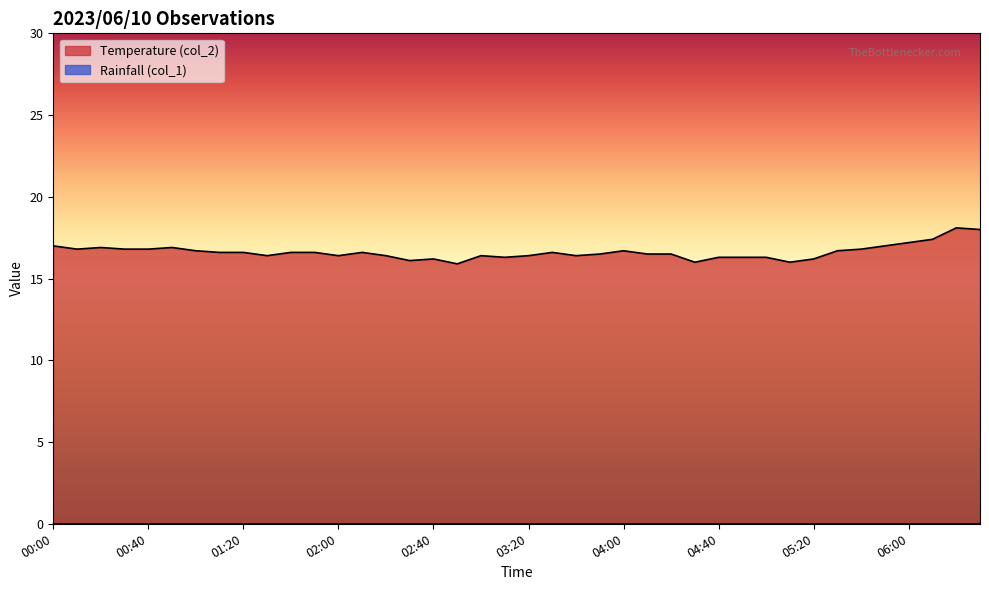

What is the difference between the maximum and minimum values?

2.2